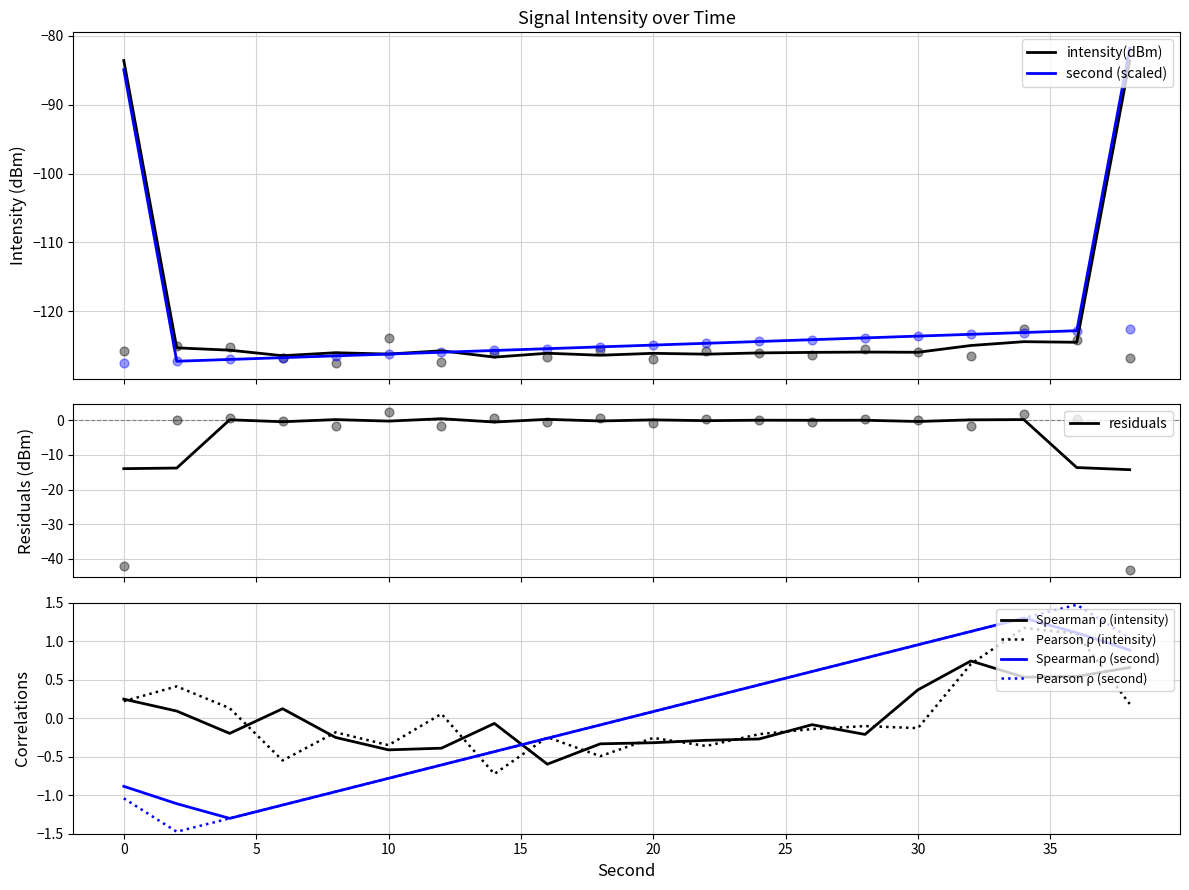

Is the value of intensity(dBm) at 10 greater than the value of second at 22?

Yes